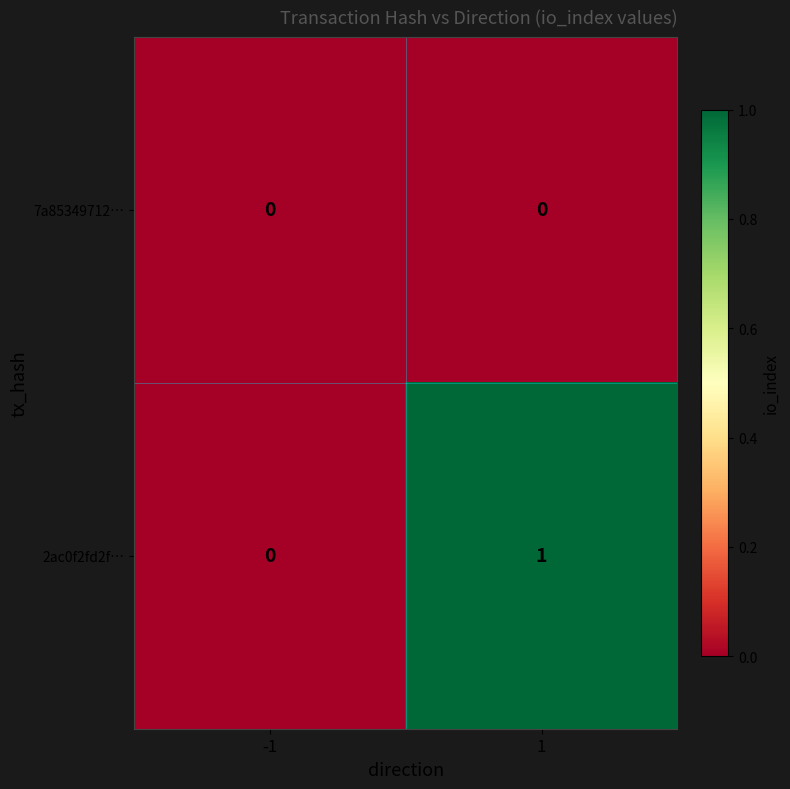

The 7a85349712… series shows 0 at 1. True or false?

True